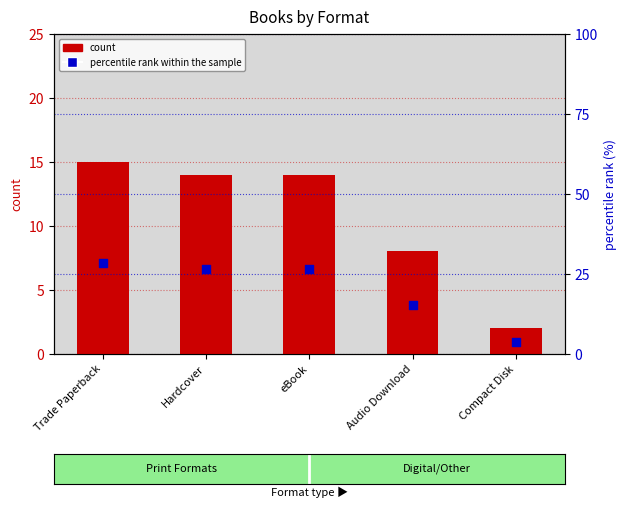

Which series contains the highest Y value?

percentile rank within the sample